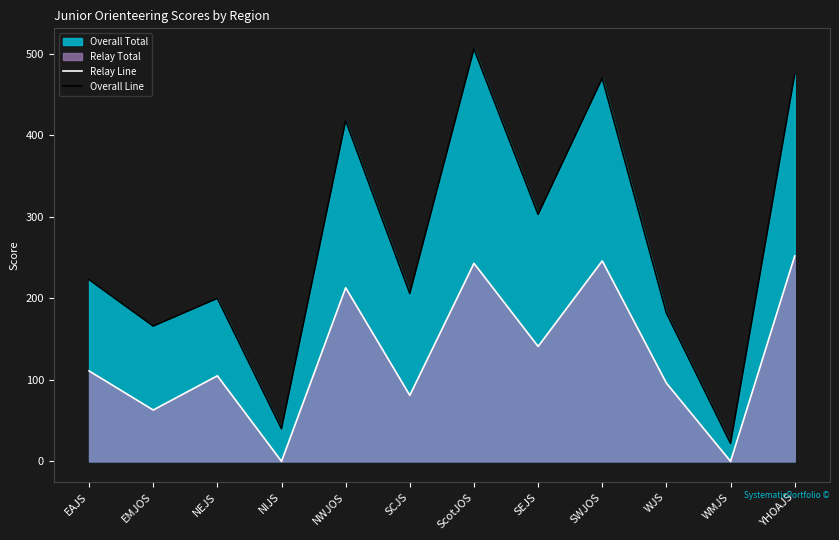

What is the label of the 1st point from the right?

YHOAJS